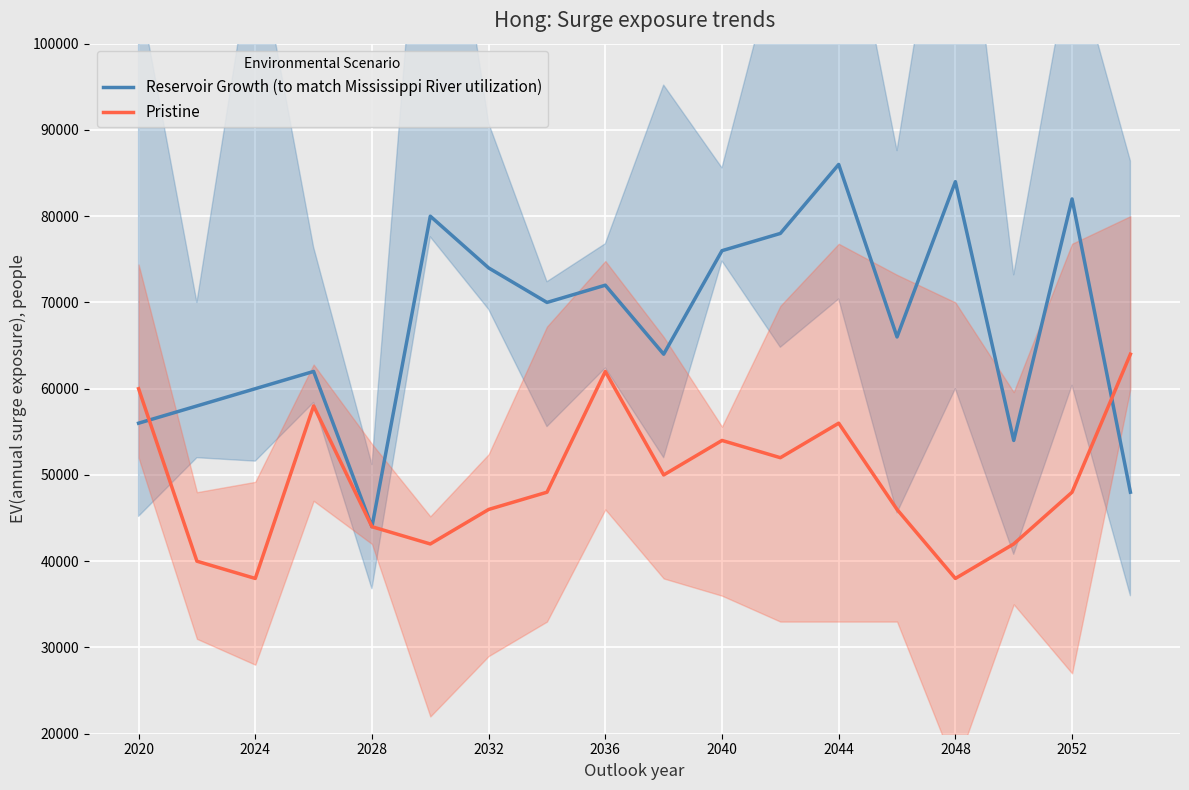

True or false: Reservoir Growth (to match Mississippi River utilization) has a value of 18591 at 2036.

False